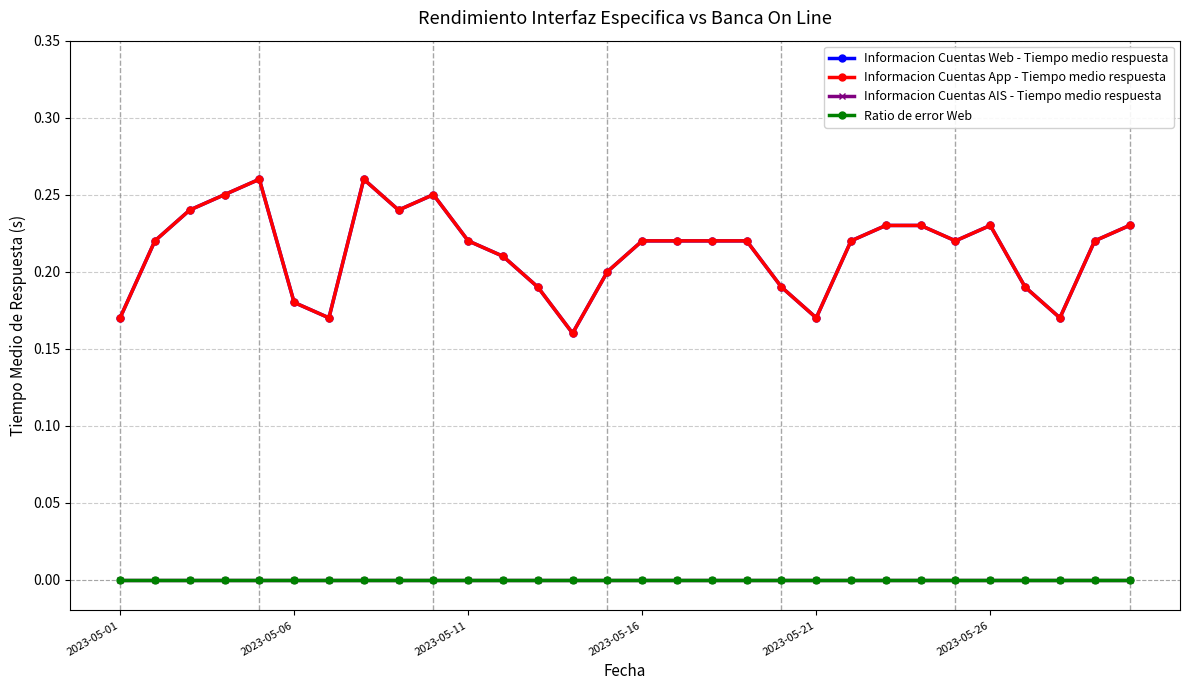

At which category does the chart reach its minimum across all series?

2023-05-01